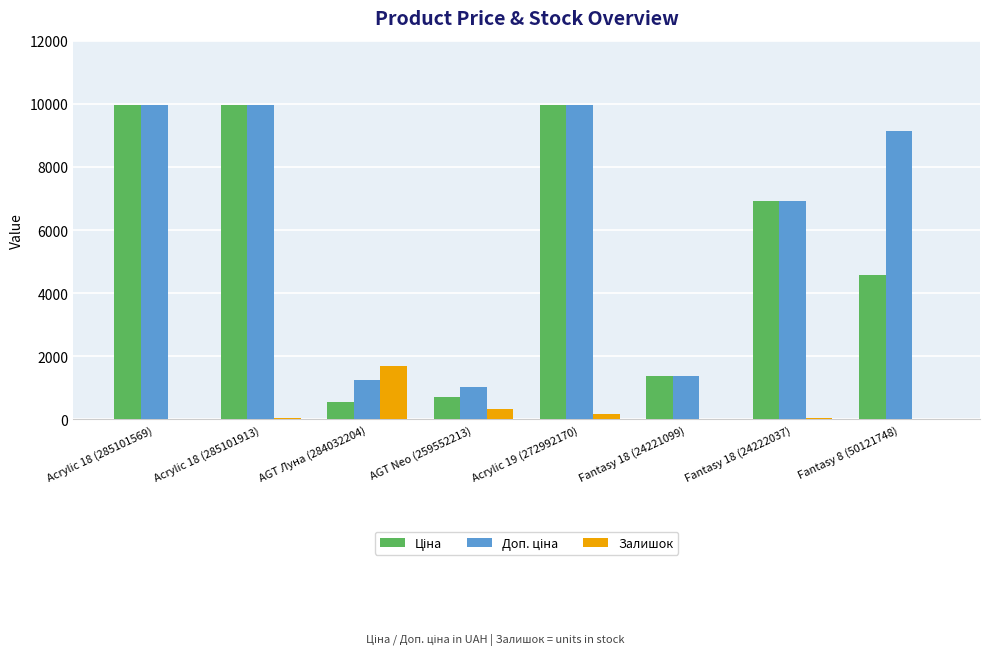

What is the greatest value displayed?

9975.0